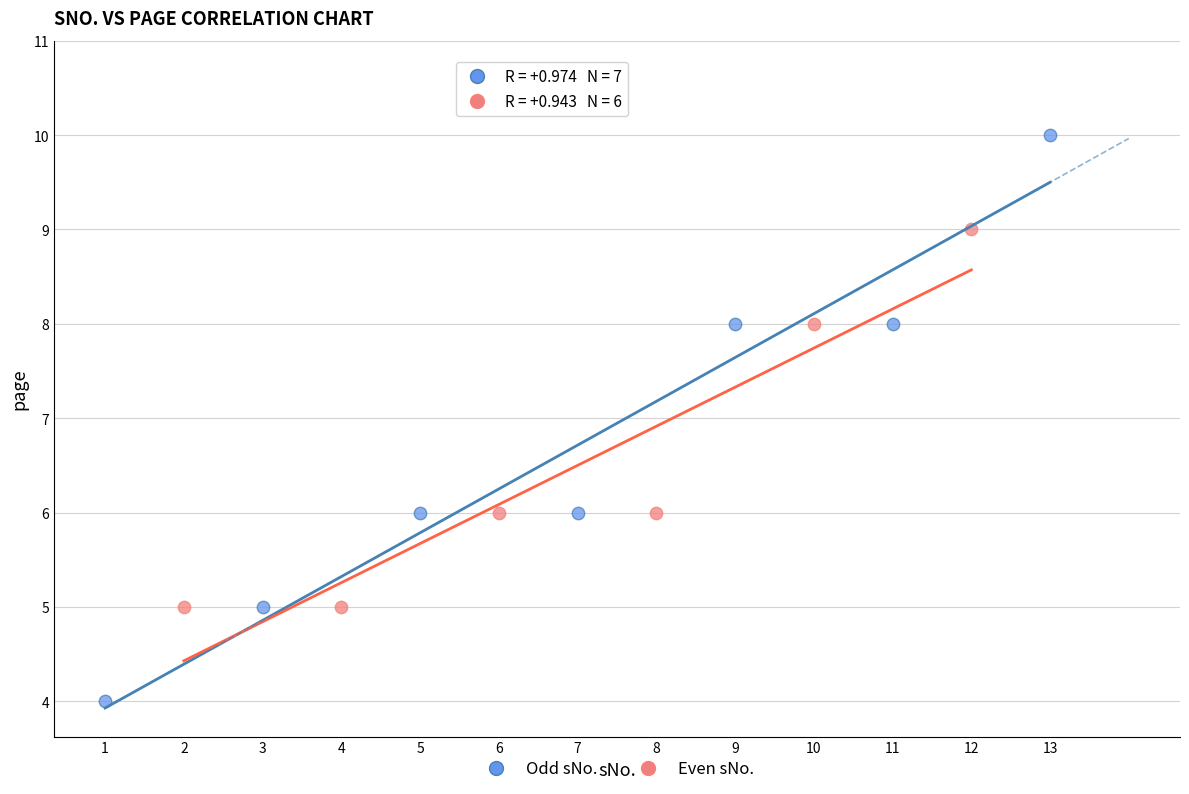

Which series reaches the minimum Y coordinate?

Odd sNo.